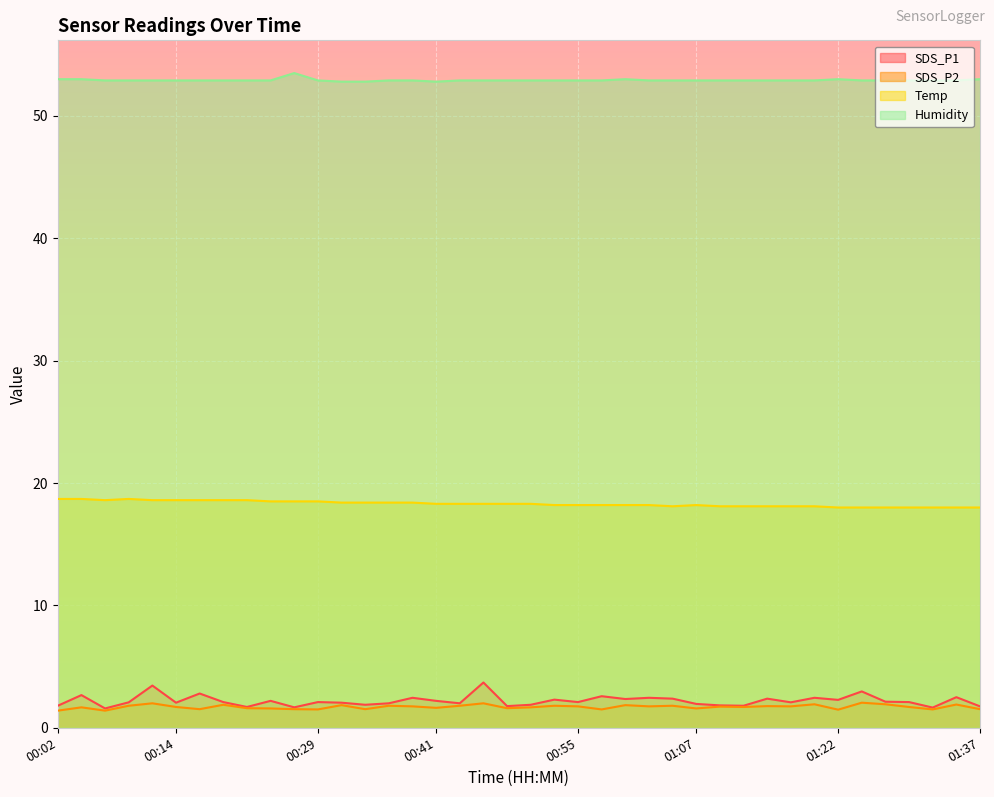

Which series changed the most between 00:19 and 01:22?

Temp